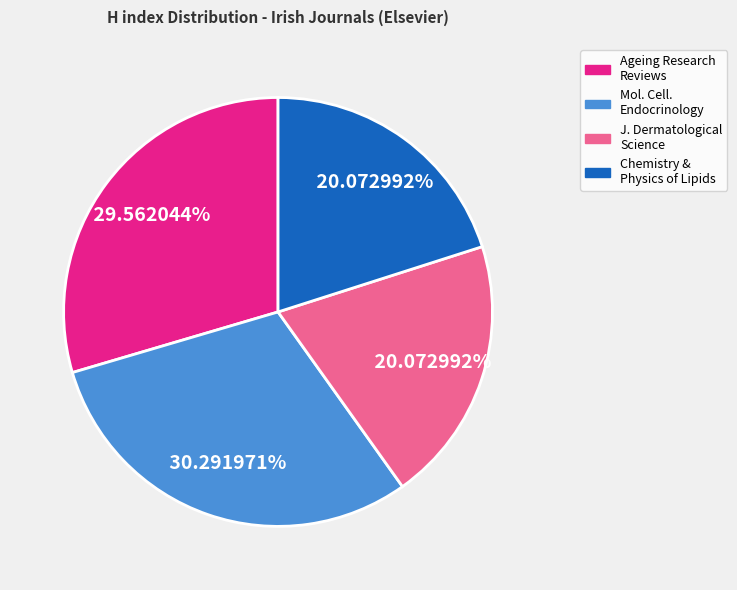

Is there a majority slice in this chart?

No